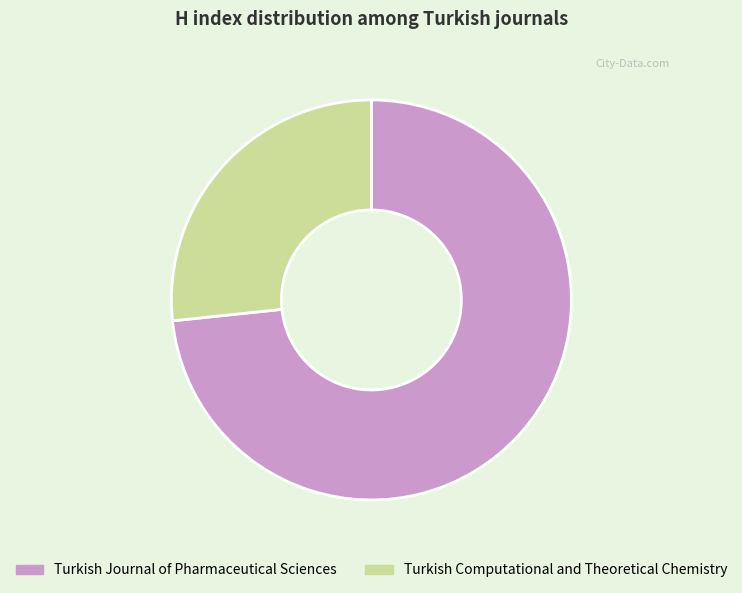

Rank the categories by value from lowest to highest.

Turkish Computational and Theoretical Chemistry, Turkish Journal of Pharmaceutical Sciences